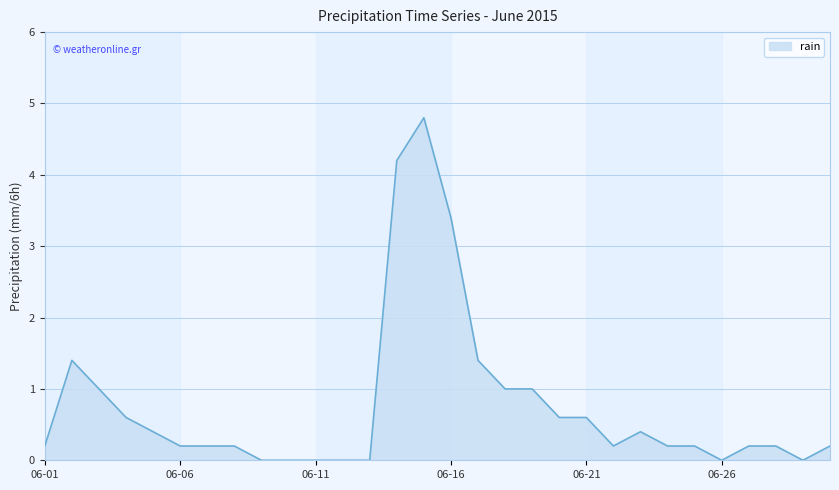

What is the difference between the maximum and minimum values?

4.8